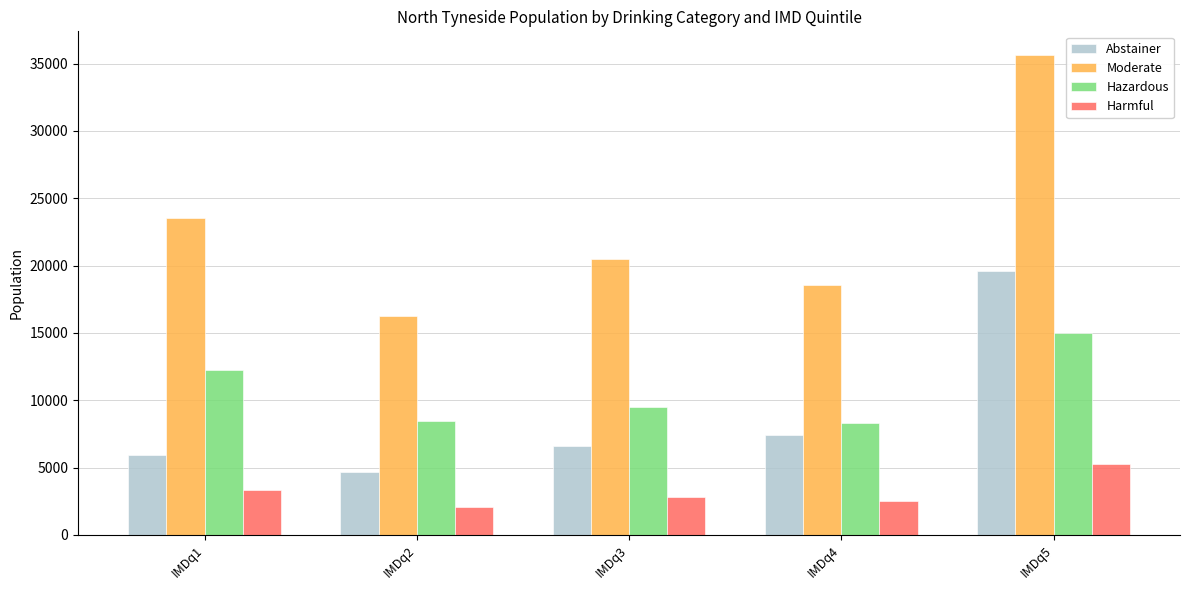

What is the value of the Hazardous bar at the 2nd from the left?

8446